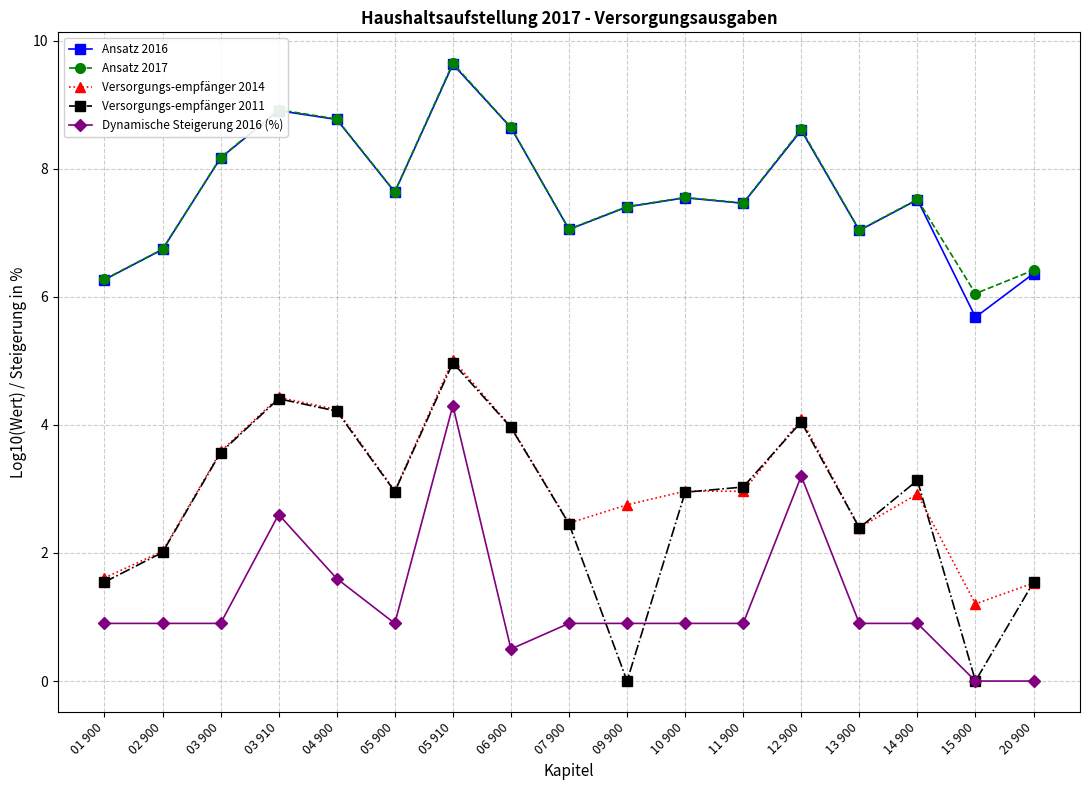

True or false: Ansatz 2017 and Versorgungs-empfänger 2011 intersect in this chart.

False